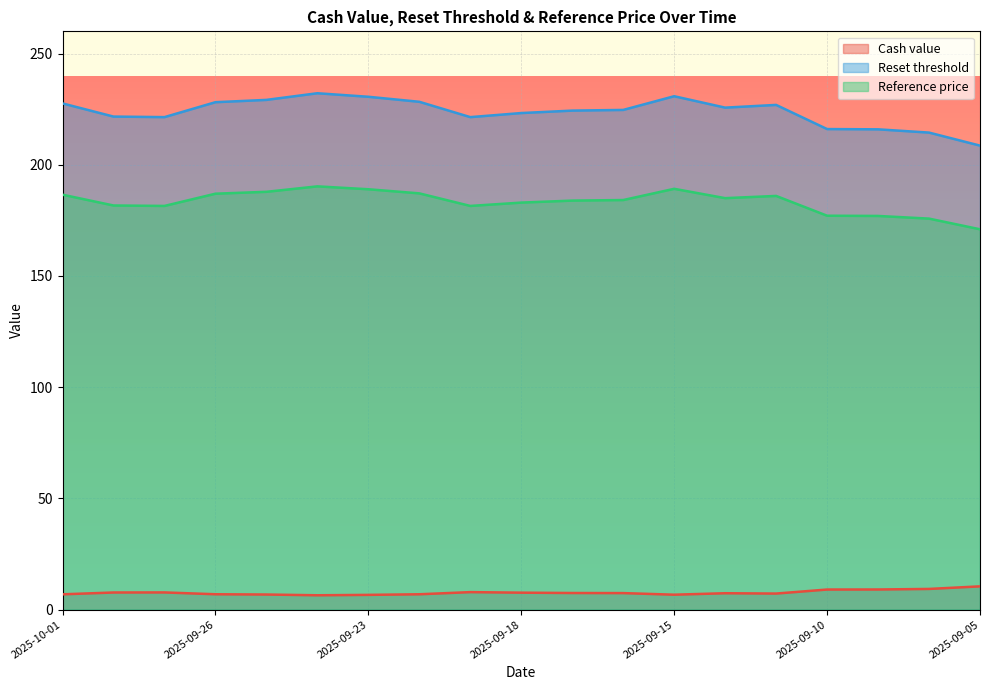

What is the maximum value shown in the chart?

232.2